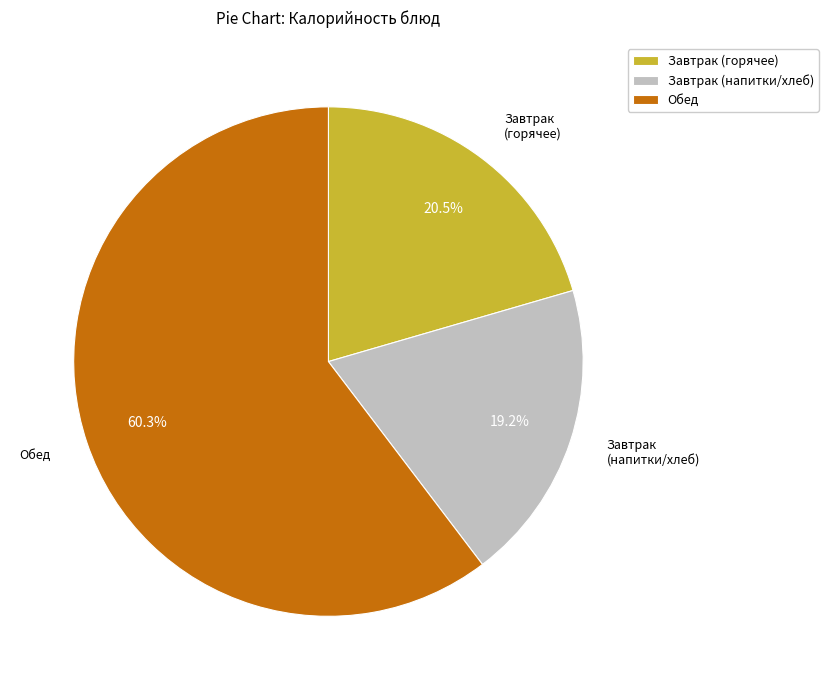

How many segments does this pie chart have?

3